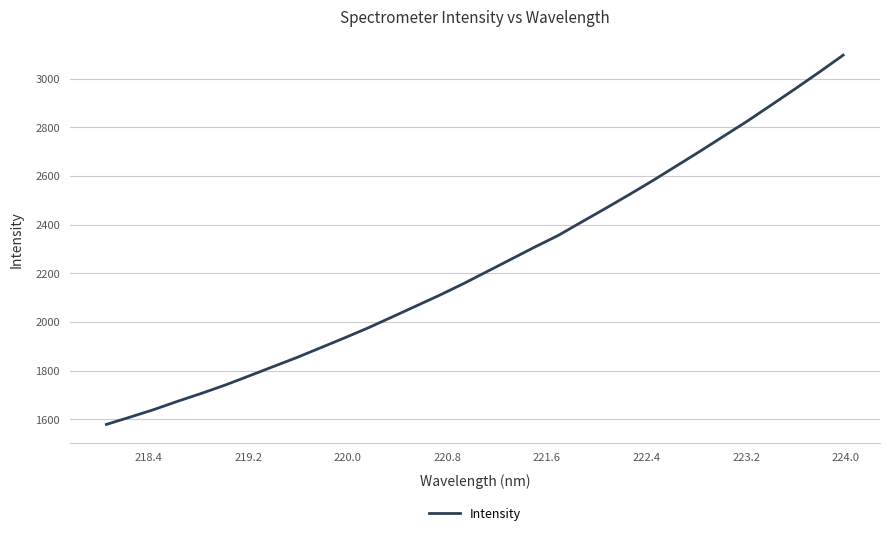

What is the difference between the maximum and minimum values?

1516.8